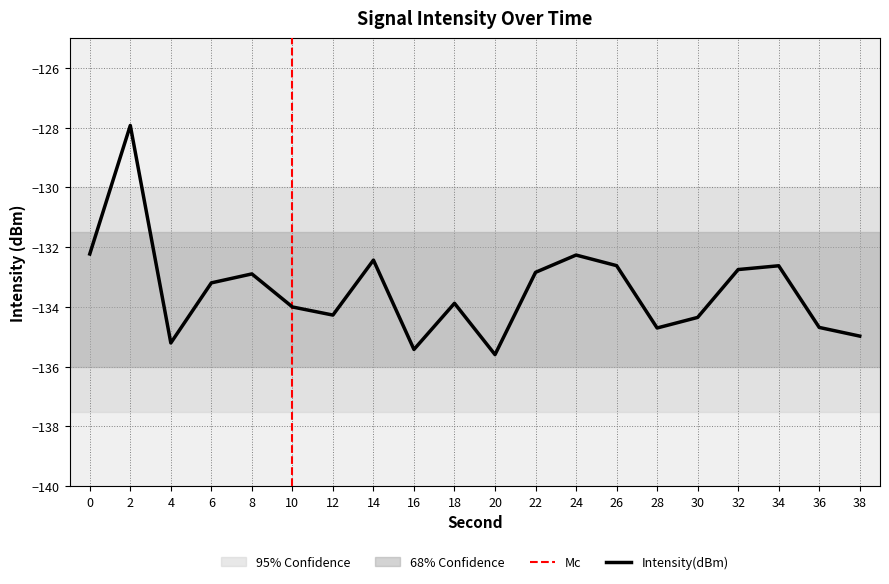

List the labels in order of value, smallest first.

20, 16, 4, 38, 28, 36, 30, 12, 10, 18, 6, 8, 22, 32, 34, 26, 14, 24, 0, 2